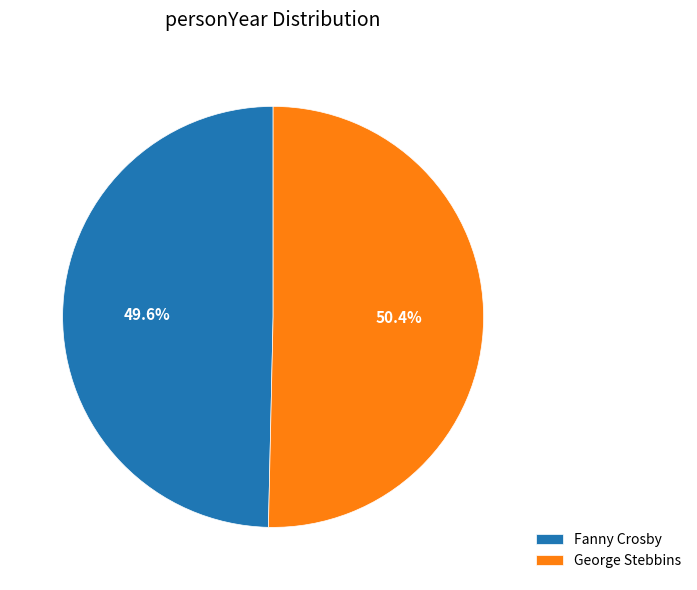

What percentage do George Stebbins and Fanny Crosby together represent?

100.0%